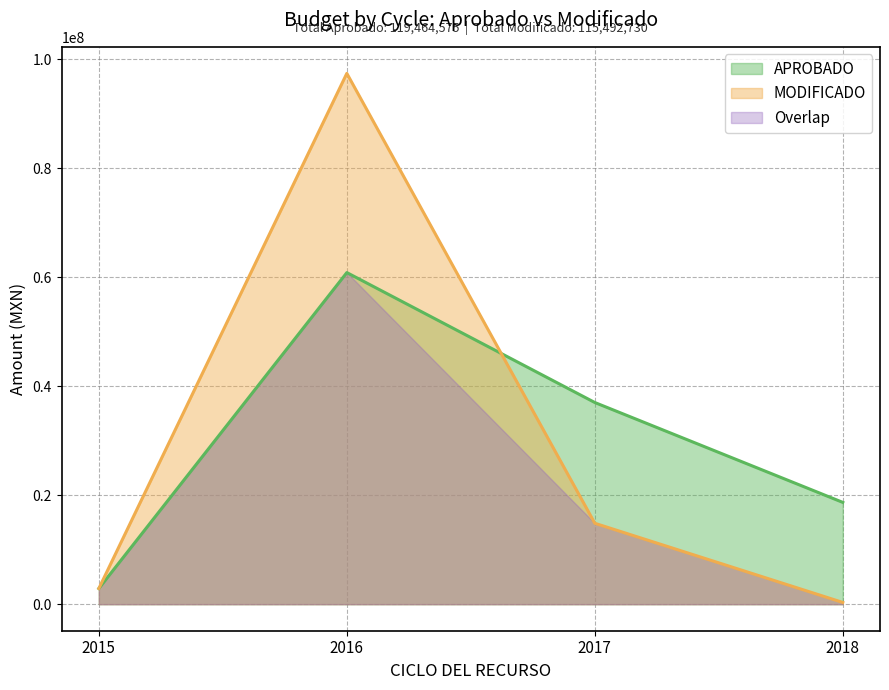

What is the maximum value for MODIFICADO?

97439831.2